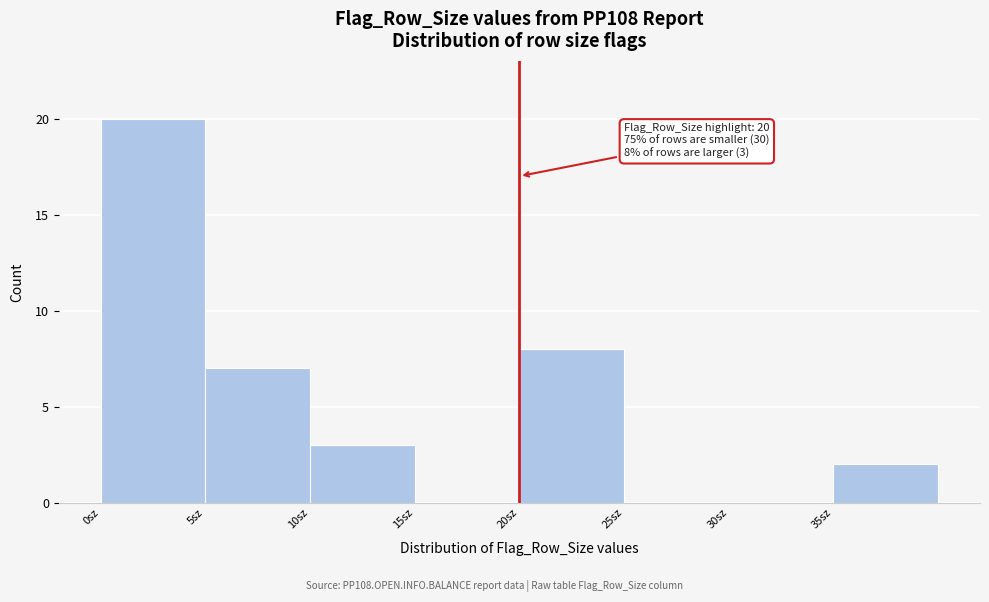

Over which range of the x-axis is the bar tallest?

0 to 5